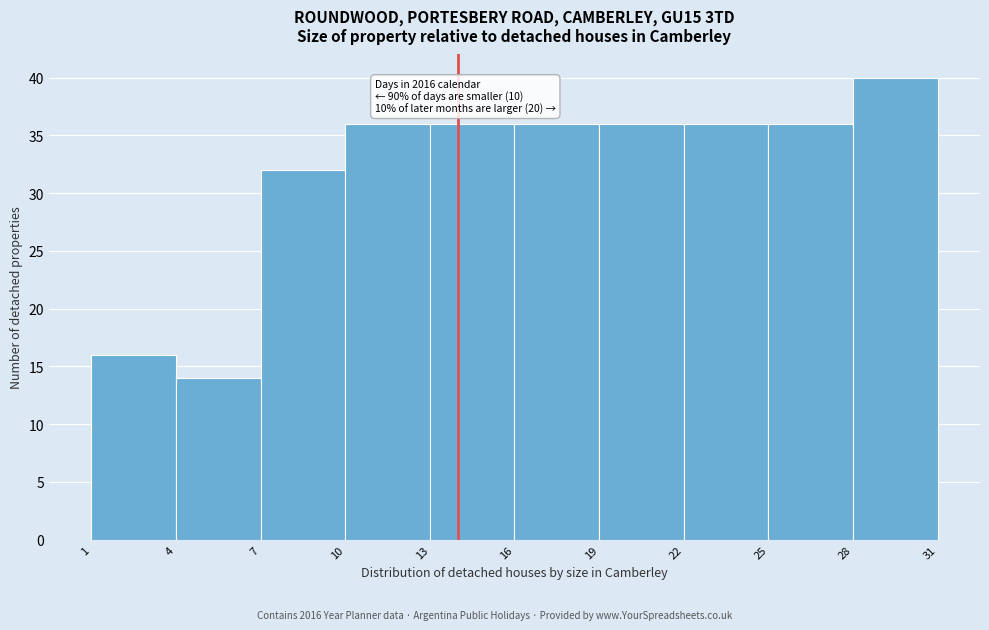

Over which range of the x-axis is the bar tallest?

28 to 31